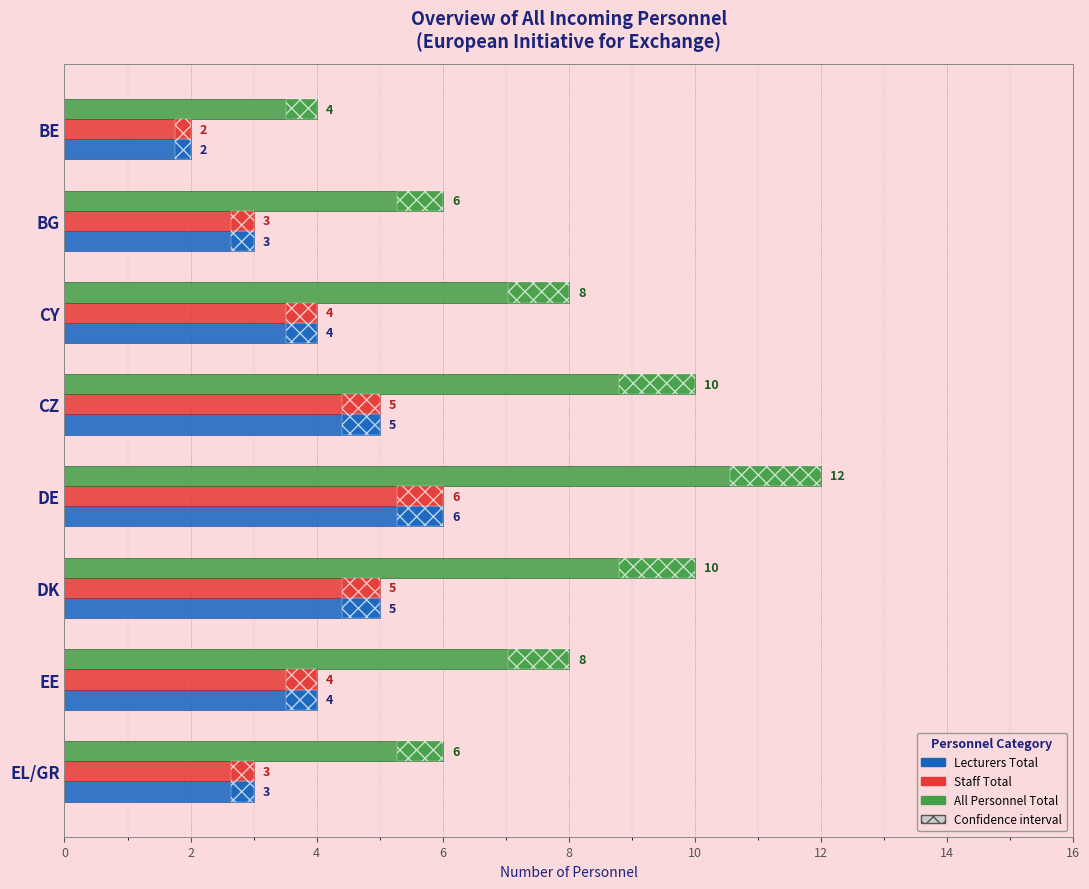

How many data points does each series have?

8